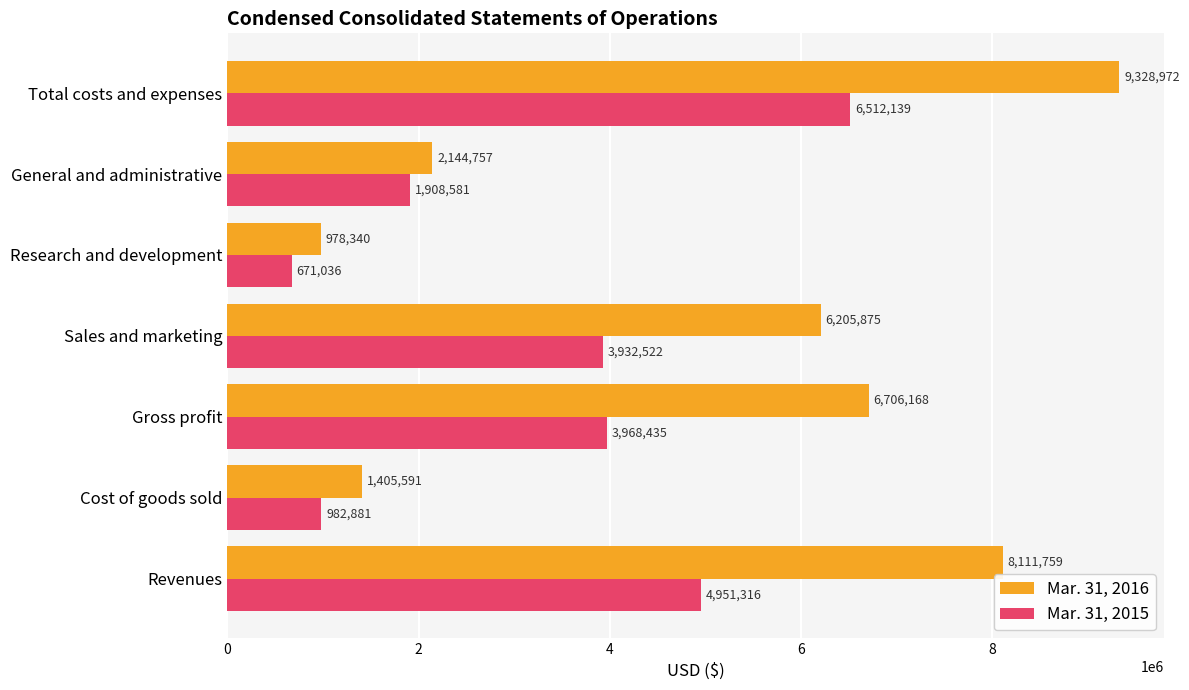

How many values in the Mar. 31, 2016 series are below 6205875?

3